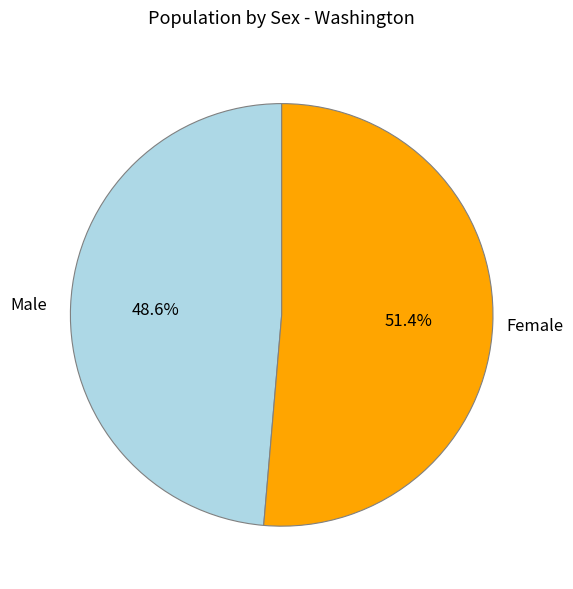

Is there any slice that represents more than half of the pie?

Yes